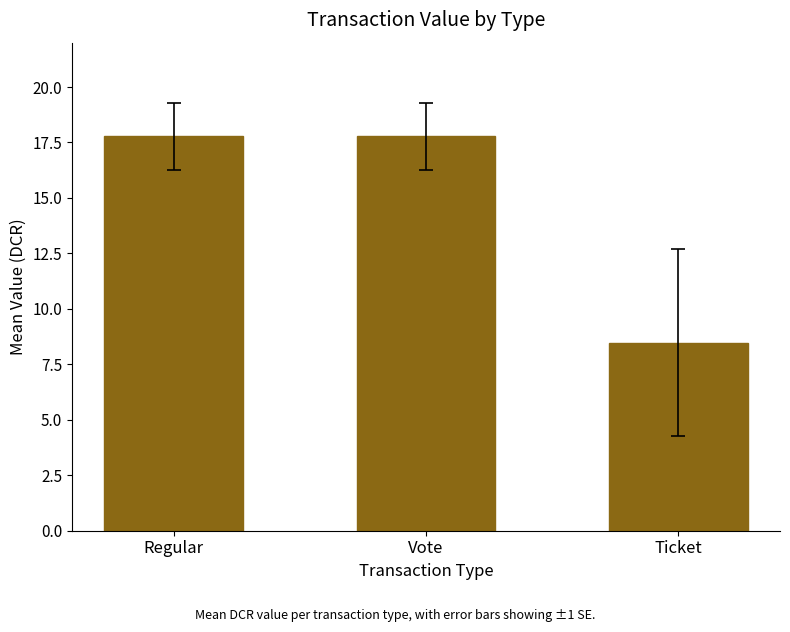

Reading left to right, what are all the values shown in this chart?

17.8	17.8	8.5